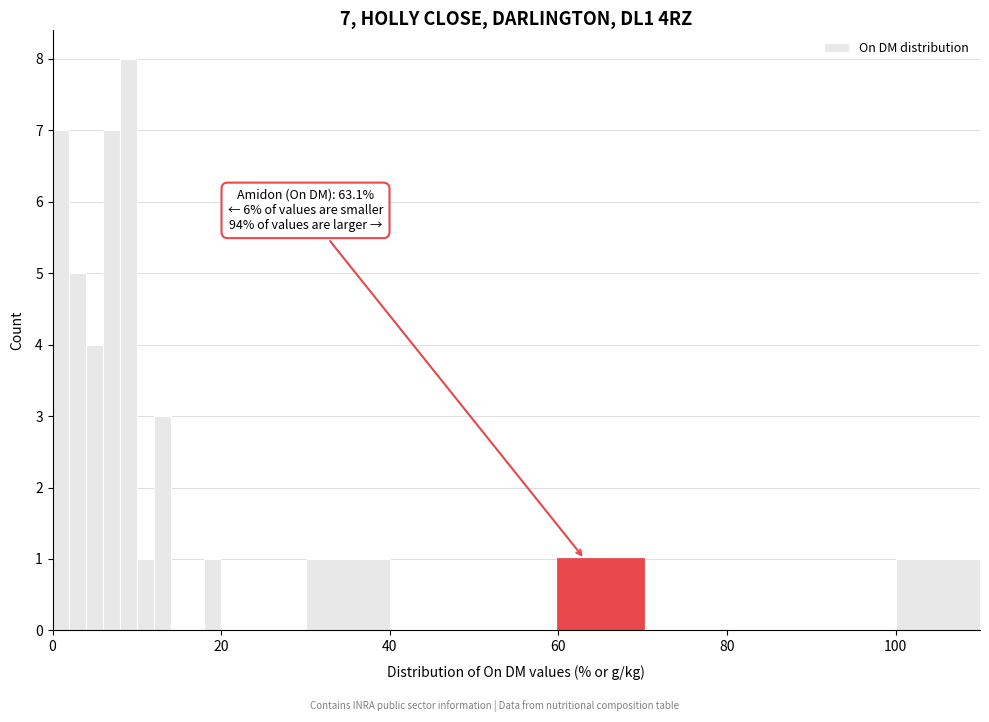

Around what value on the x-axis is the tallest bar? Give the approximate position of its centre, as read against the axis.

10